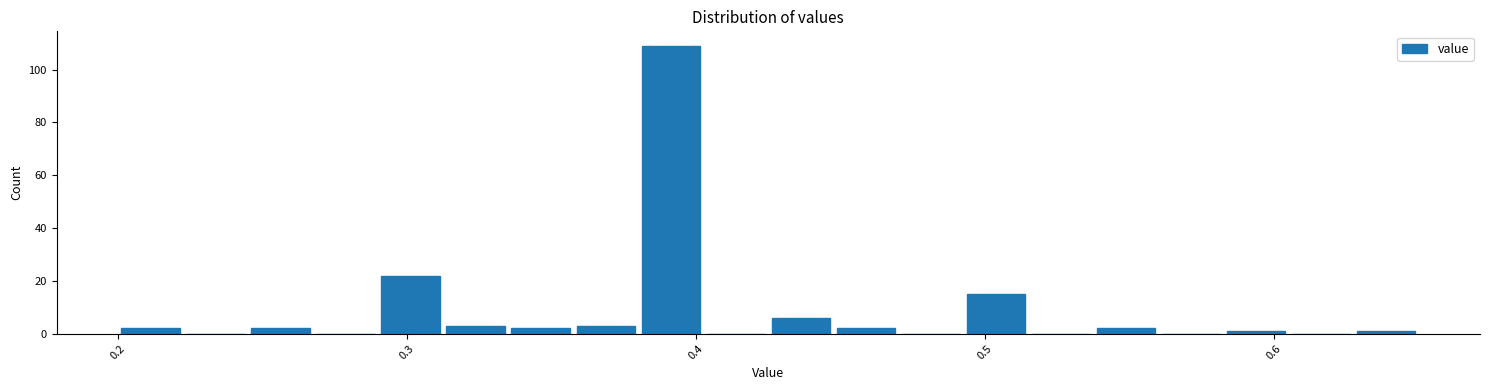

Read against the x-axis, roughly where is the centre of the tallest bar?

0.39